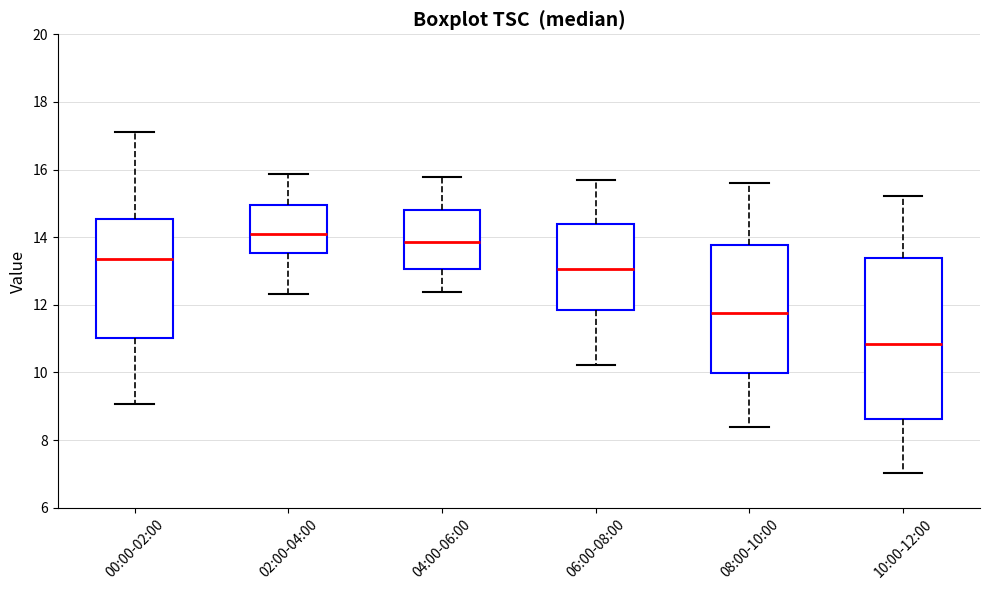

Where does the upper whisker of the box for 08:00-10:00 end on the y-axis? The values are not printed on the chart, so give them approximately, as read against the axis.

15.6